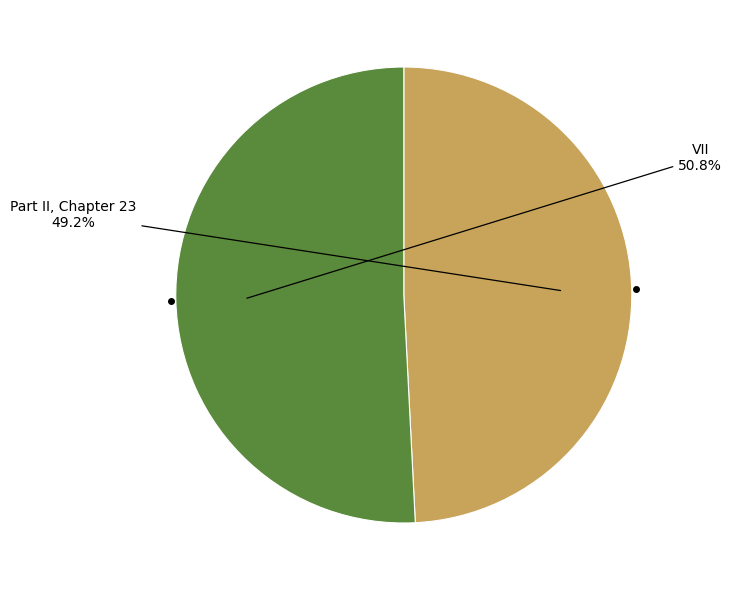

Which category accounts for the majority?

VII